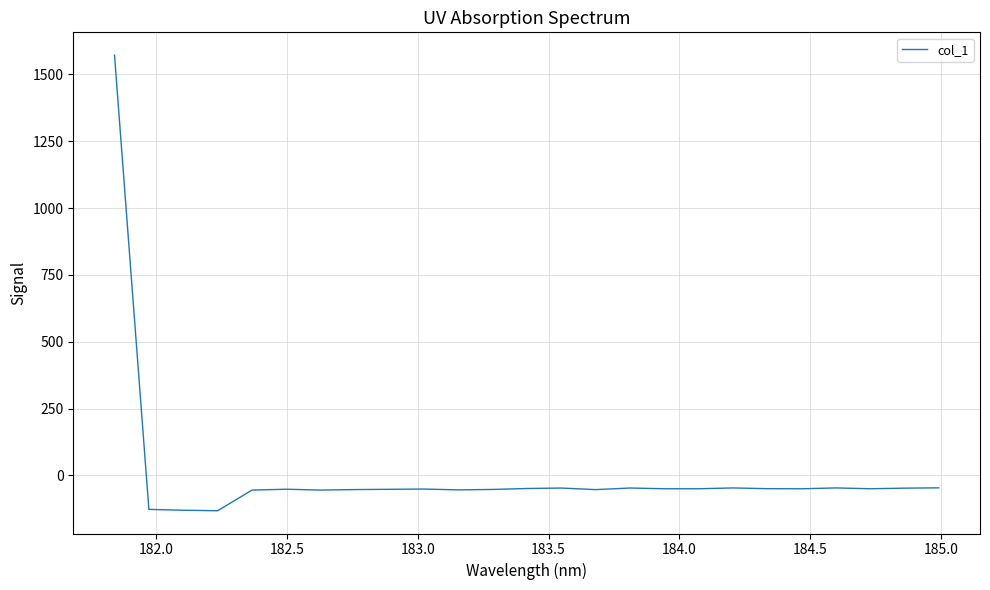

What is the maximum value shown in the chart?

1572.3